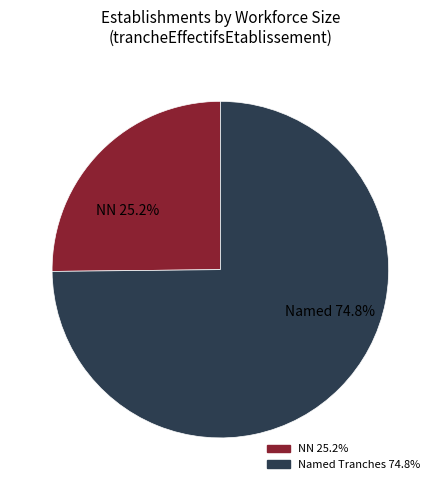

Is there any slice that represents more than half of the pie?

Yes